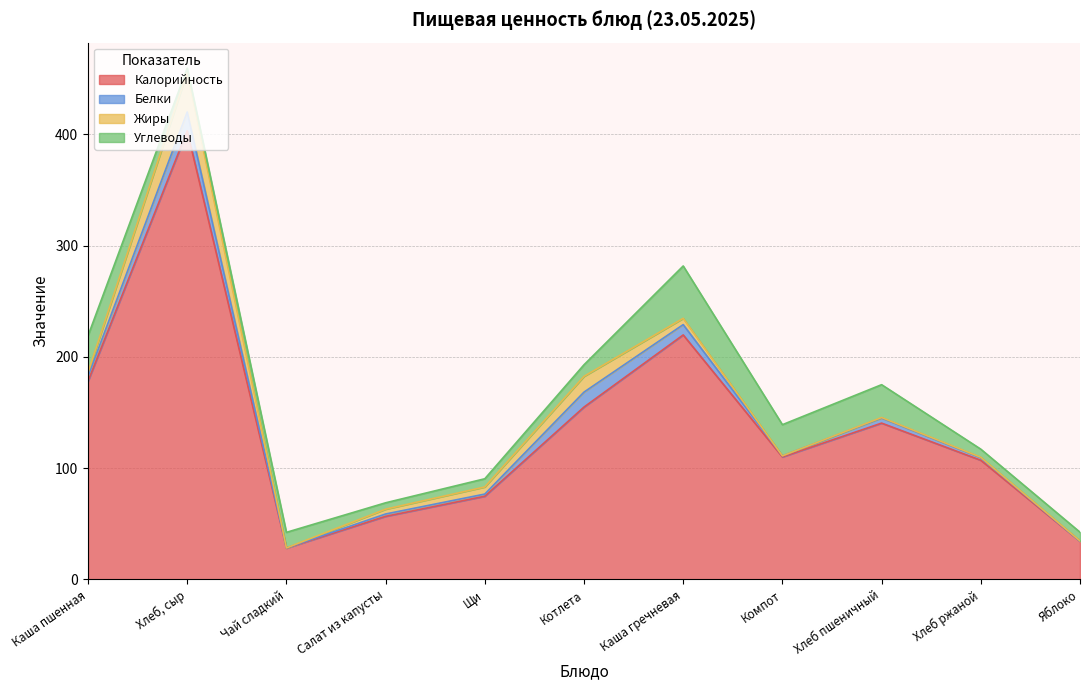

How many values in Белки are above zero?

10